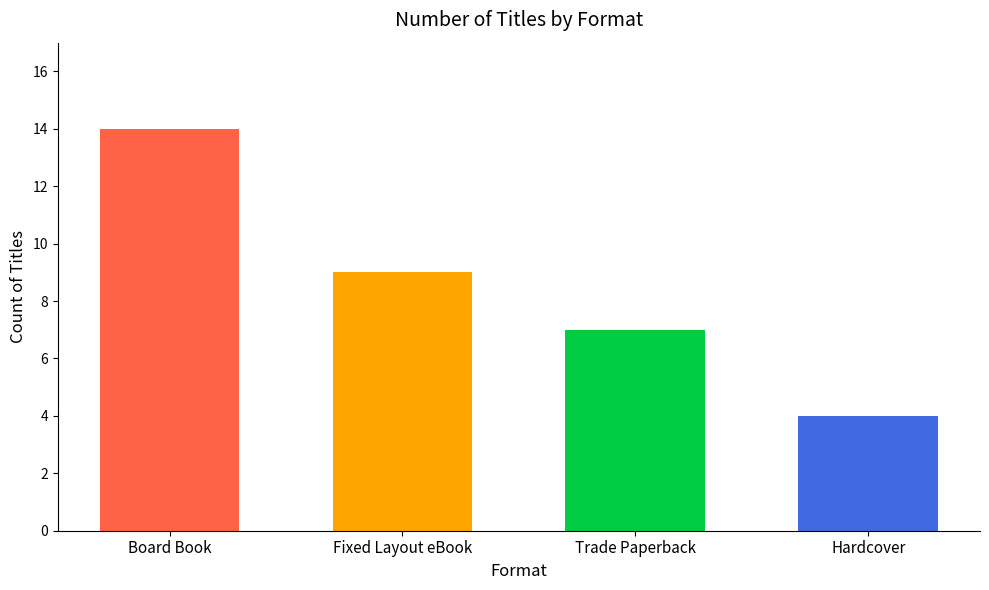

True or false: the data shows 13 at Trade Paperback.

False